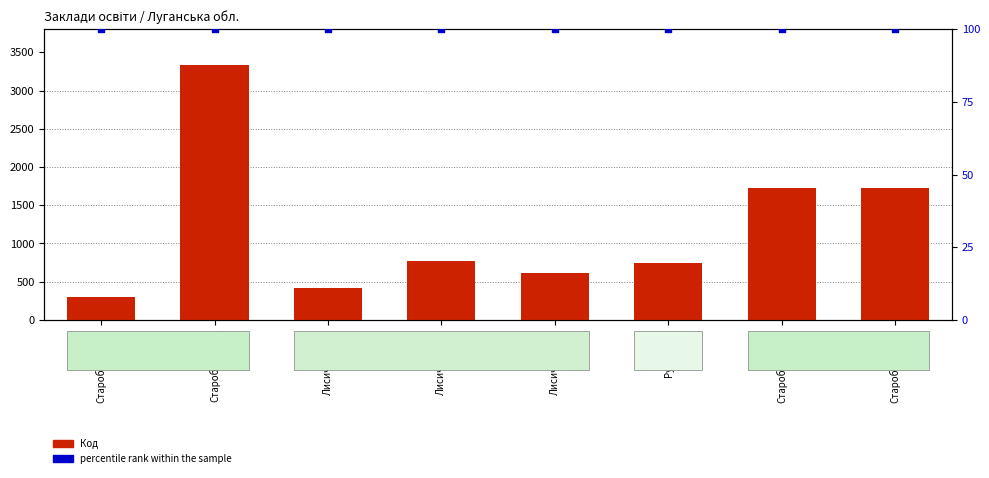

Which series has the widest spread of Y values?

Код